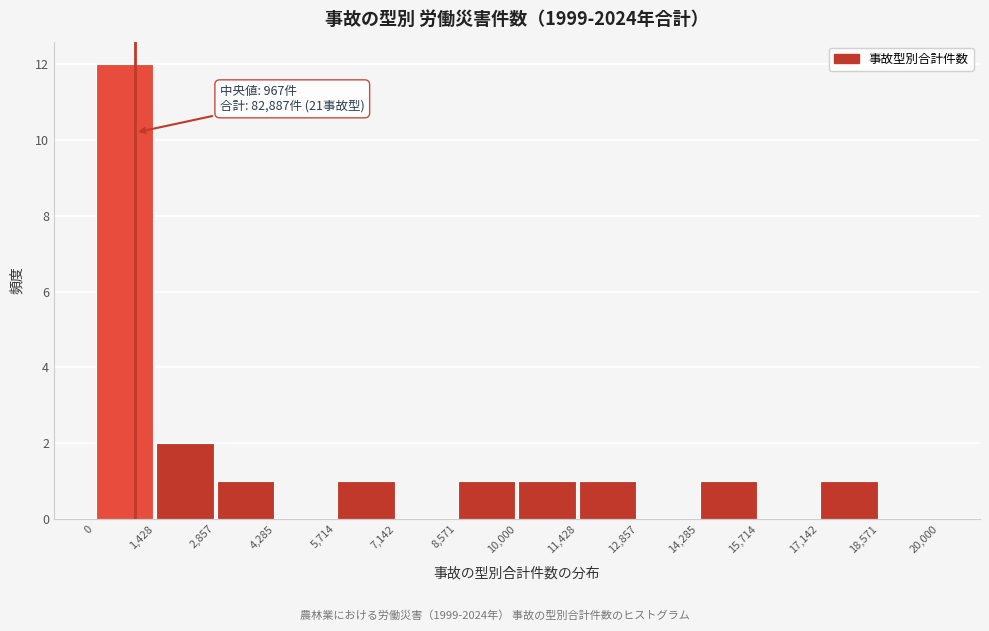

Which range on the x-axis has the tallest bar?

0 to 1,428